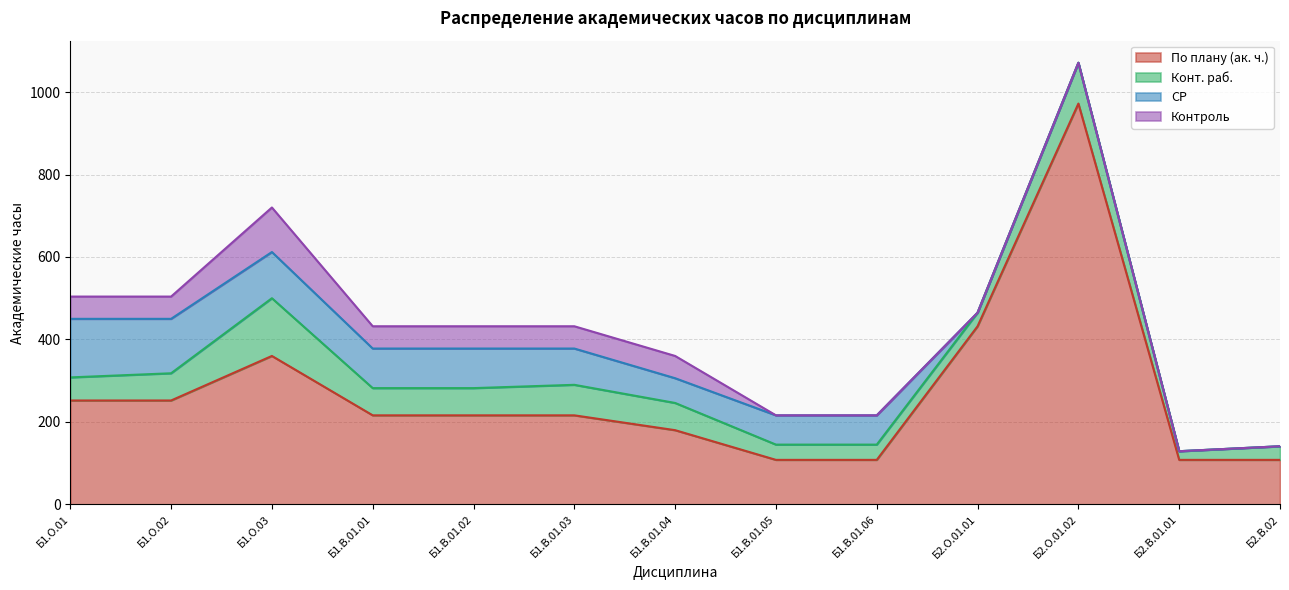

What is the difference between the СР values at Б1.В.01.05 and Б2.В.01.01?

71